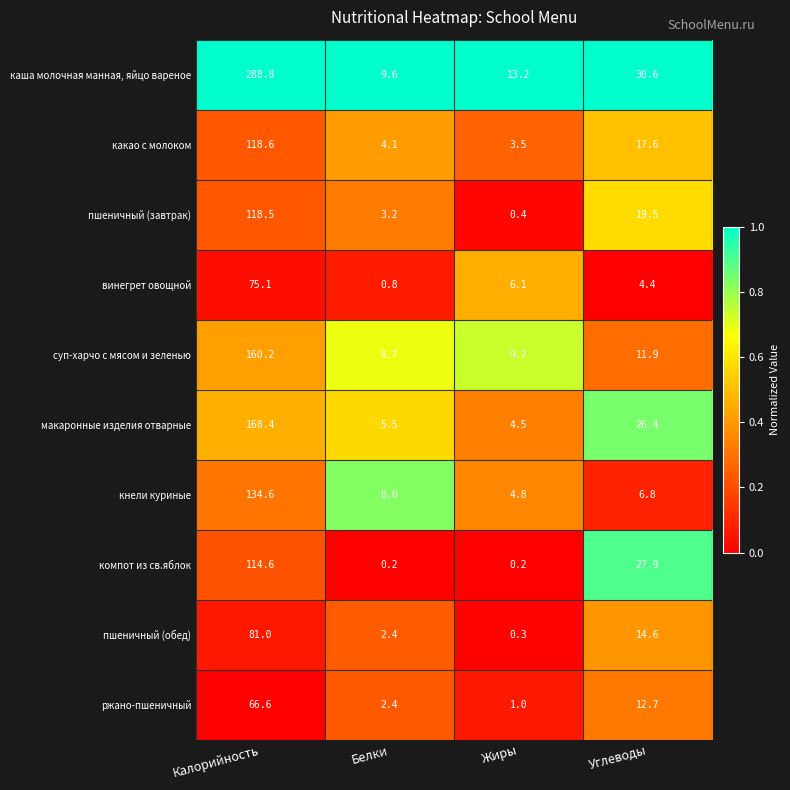

Between Жиры and Углеводы, which series saw the biggest shift?

компот из св.яблок